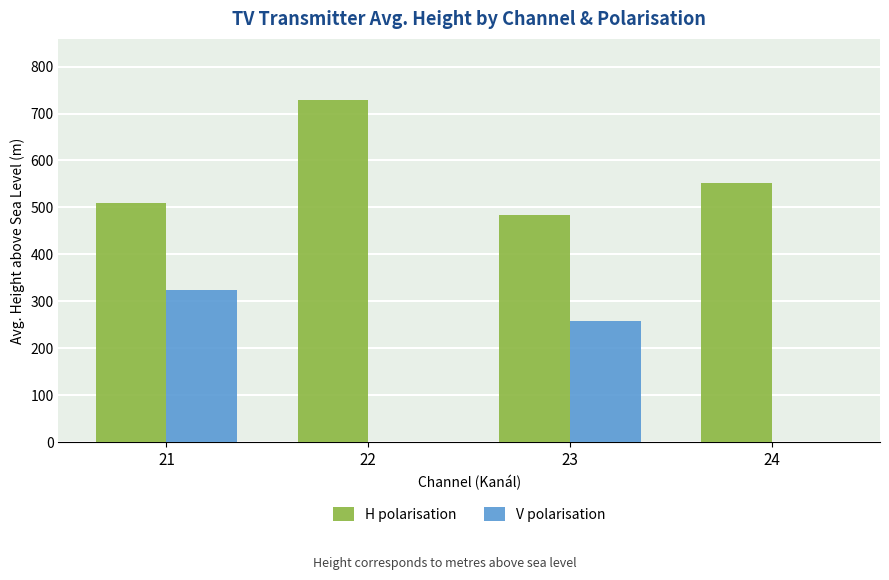

What is the sum of all H polarisation values?

2273